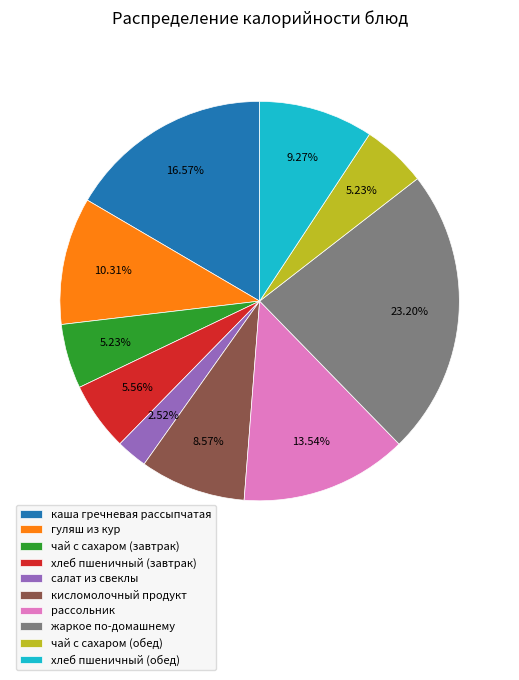

Does чай с сахаром (обед) represent more than half of the total?

No